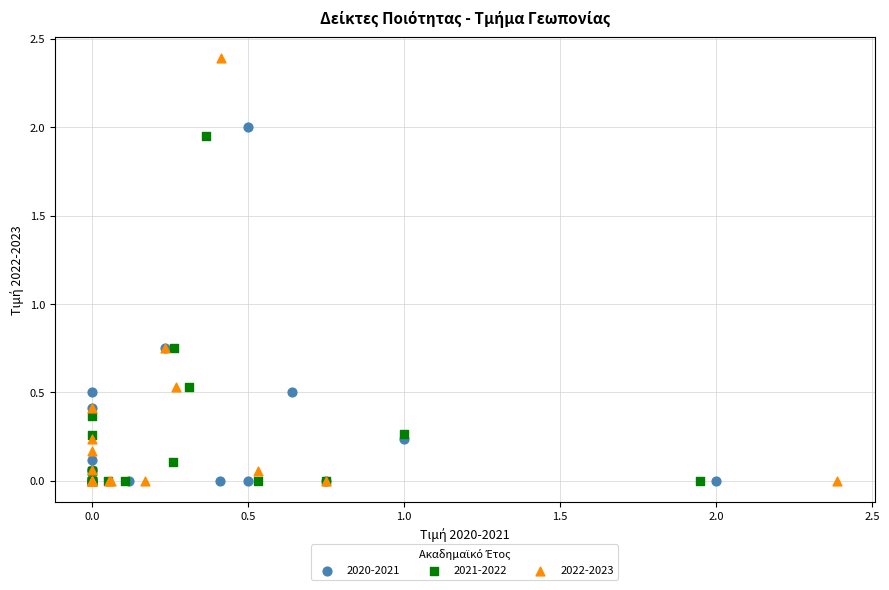

Which series reaches the maximum Y coordinate?

2022-2023